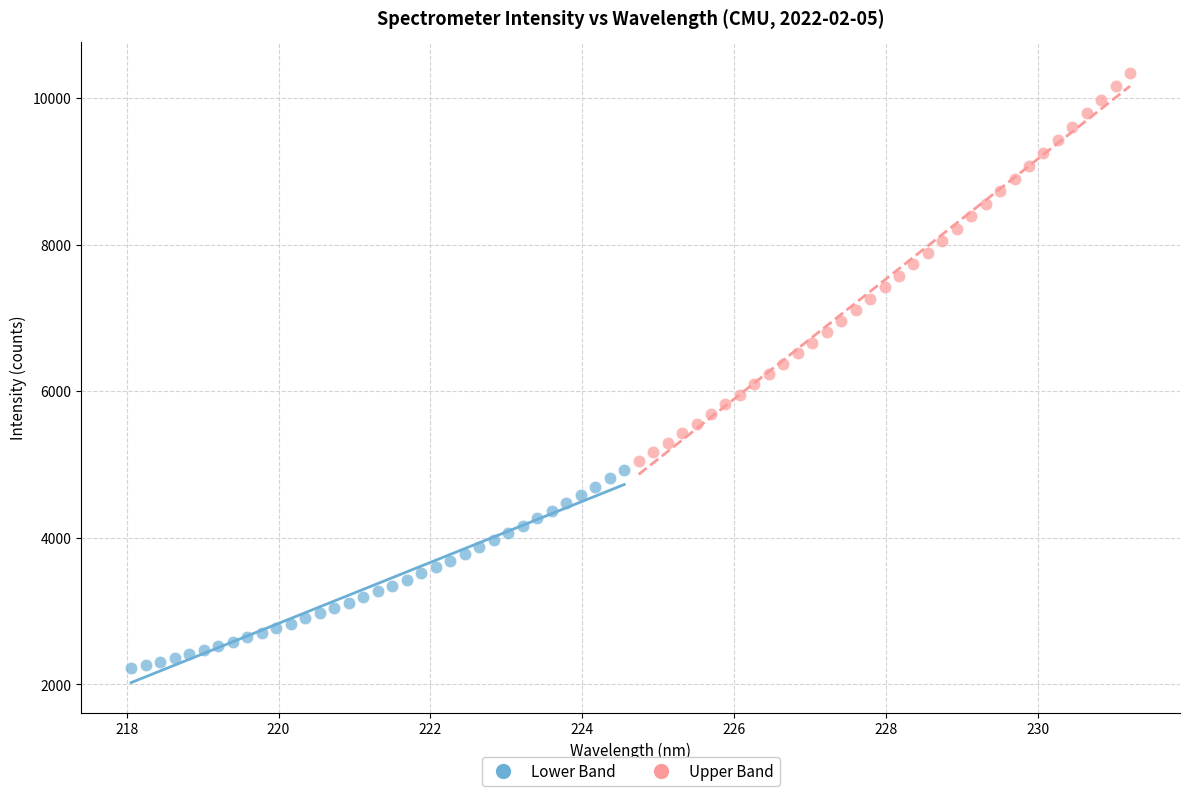

Which series reaches the maximum Y coordinate?

Upper Band